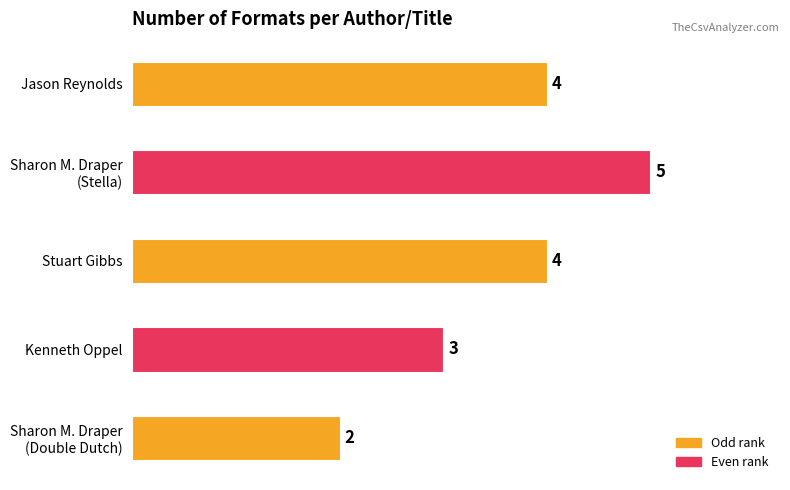

True or false: the data shows 4 at Stuart Gibbs.

True